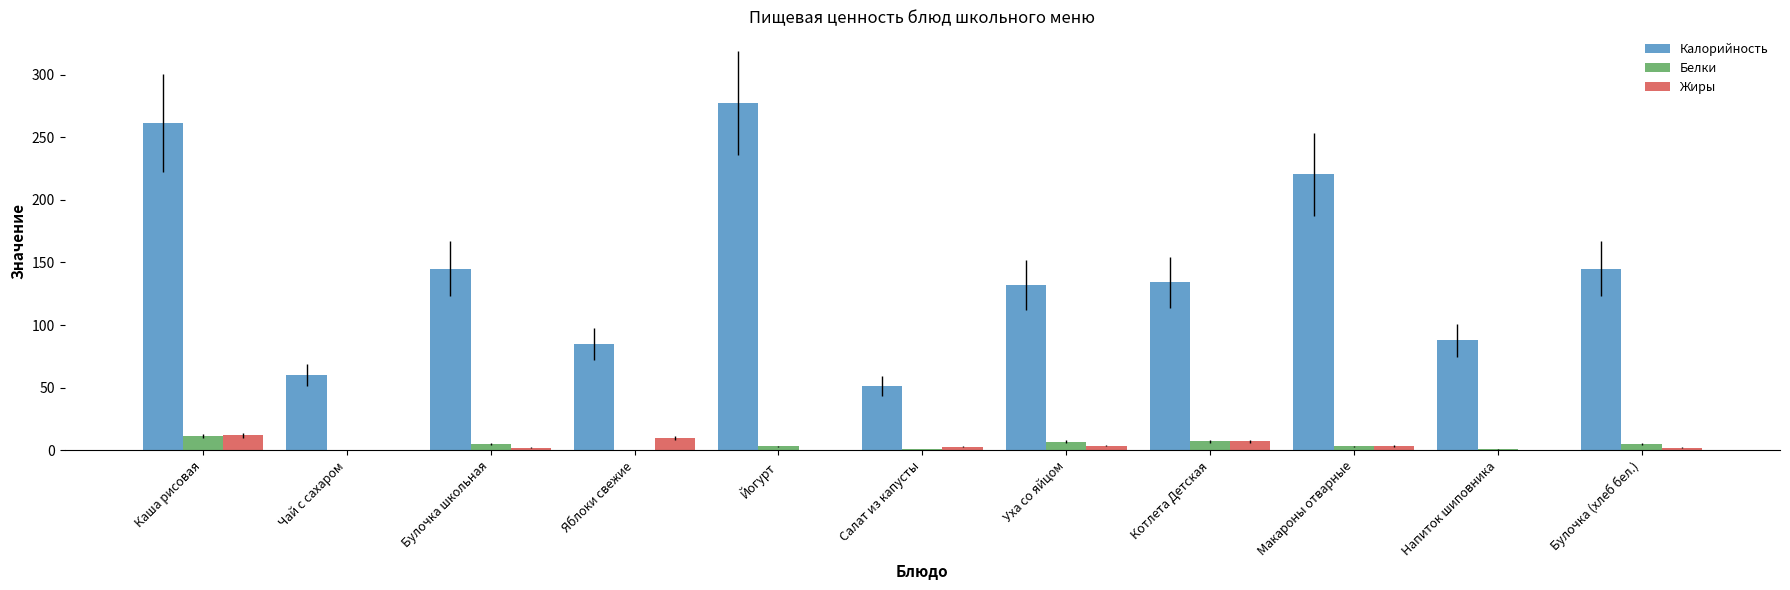

True or false: Калорийность has a value of 132.0 at Уха со яйцом.

True